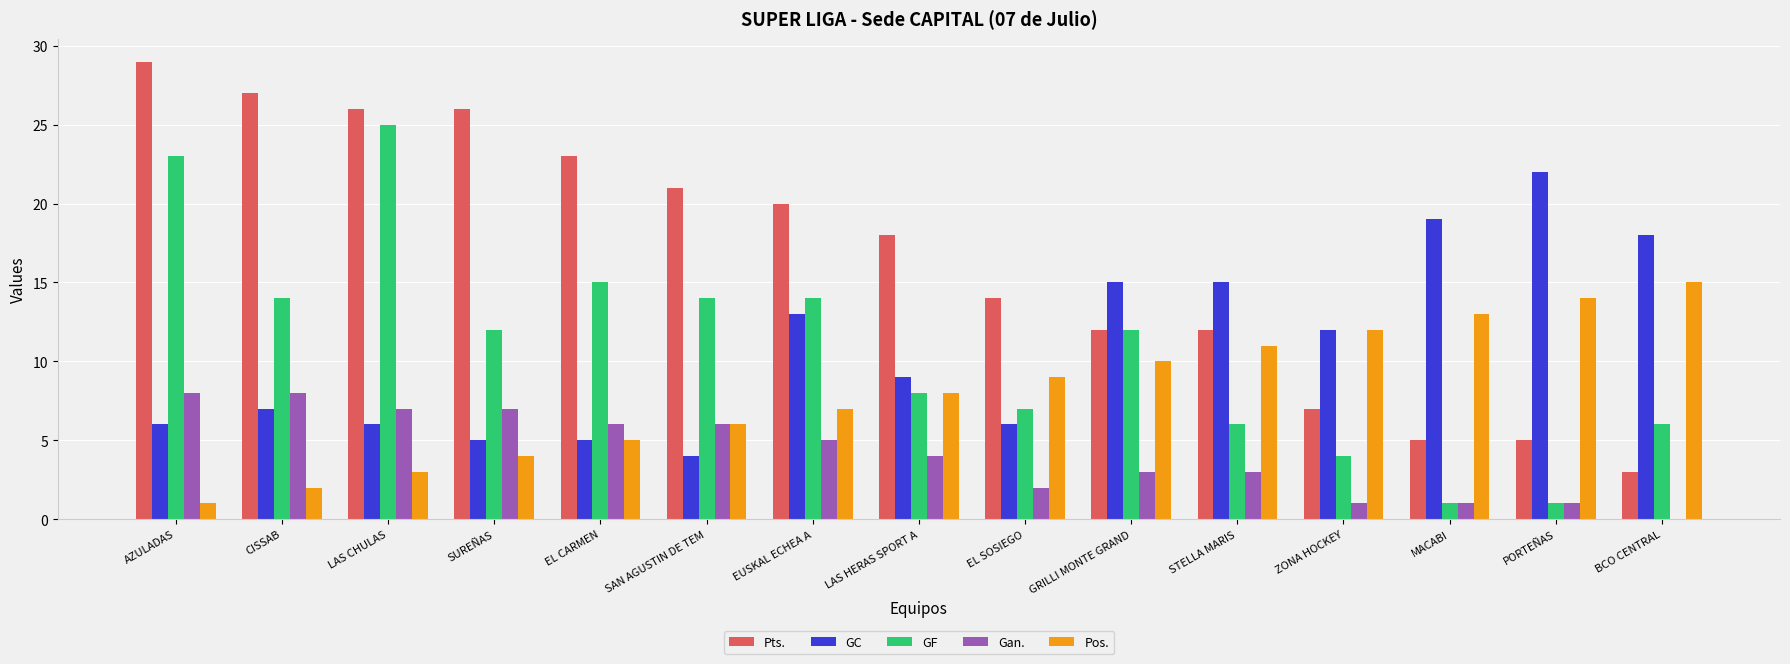

The value of GC at STELLA MARIS is 5. True or false?

False